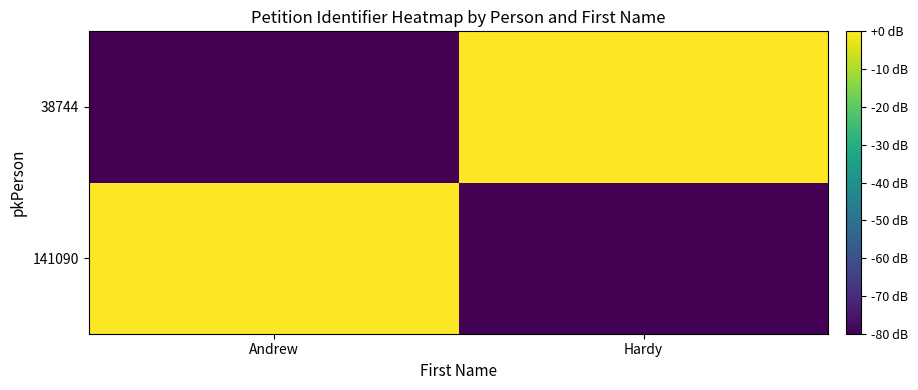

What is the minimum value shown in the chart?

-80.0